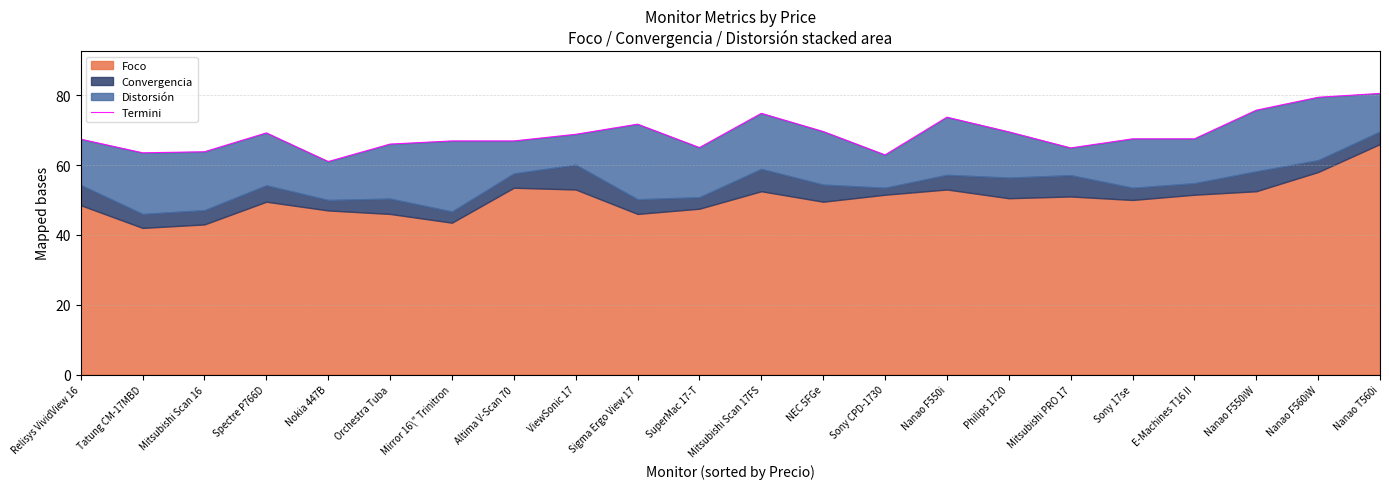

List the labels in order of value, largest first.

Nanao T560i, Nanao F560iW, Nanao F550iW, Mitsubishi Scan 17FS, Nanao F550i, Sigma Ergo View 17, NEC 5FGe, Philips 1720, Spectre P766D, ViewSonic 17, Sony 17se, E-Machines T16 II, Relisys VividView 16, Mirror 16\" Trinitron, Altima V-Scan 70, Orchestra Tuba, SuperMac 17-T, Mitsubishi PRO 17, Mitsubishi Scan 16, Tatung CM-17MBD, Sony CPD-1730, Nokia 447B